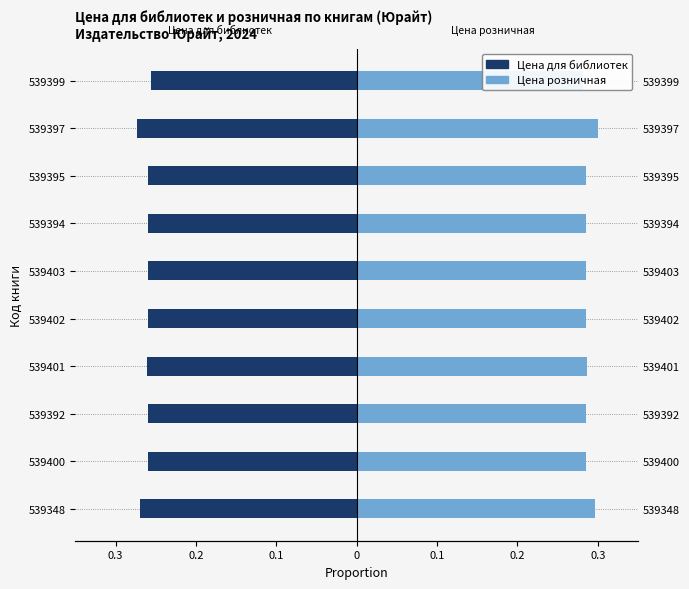

Between 539348 and 539403, which series saw the biggest shift?

Цена розничная